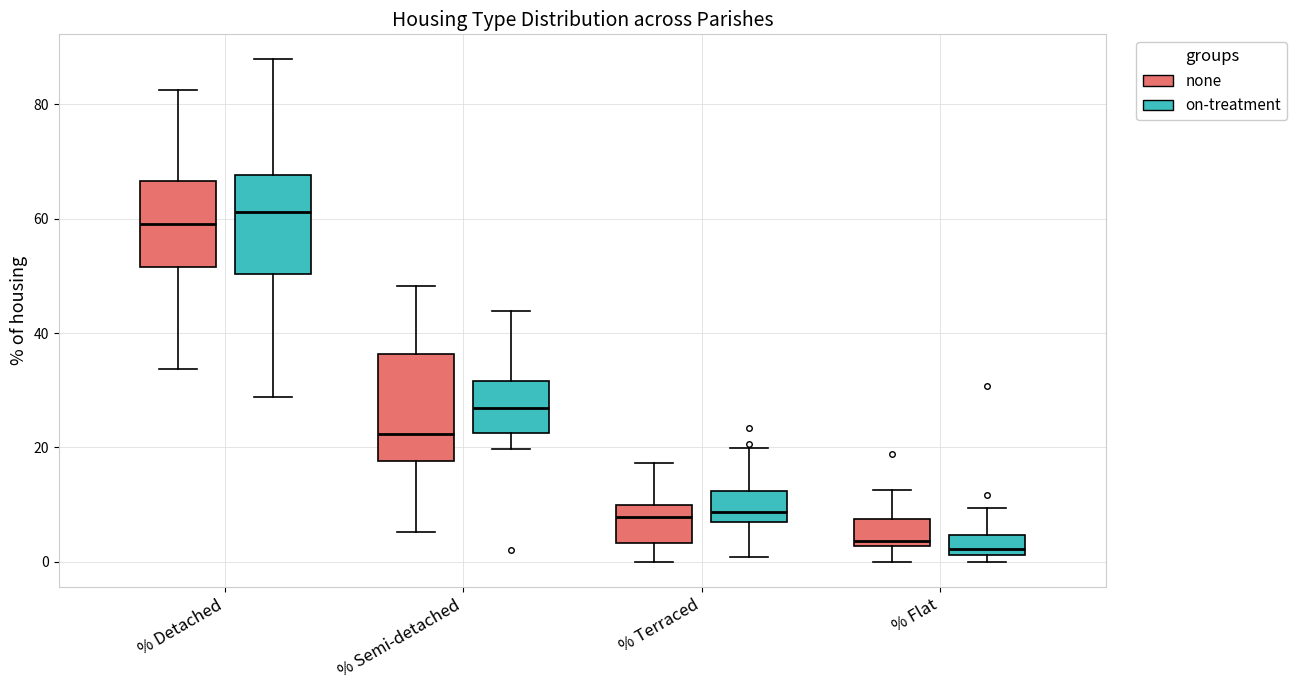

Where does the upper whisker of the box for % Flat (none) end on the y-axis? The values are not printed on the chart, so give them approximately, as read against the axis.

12